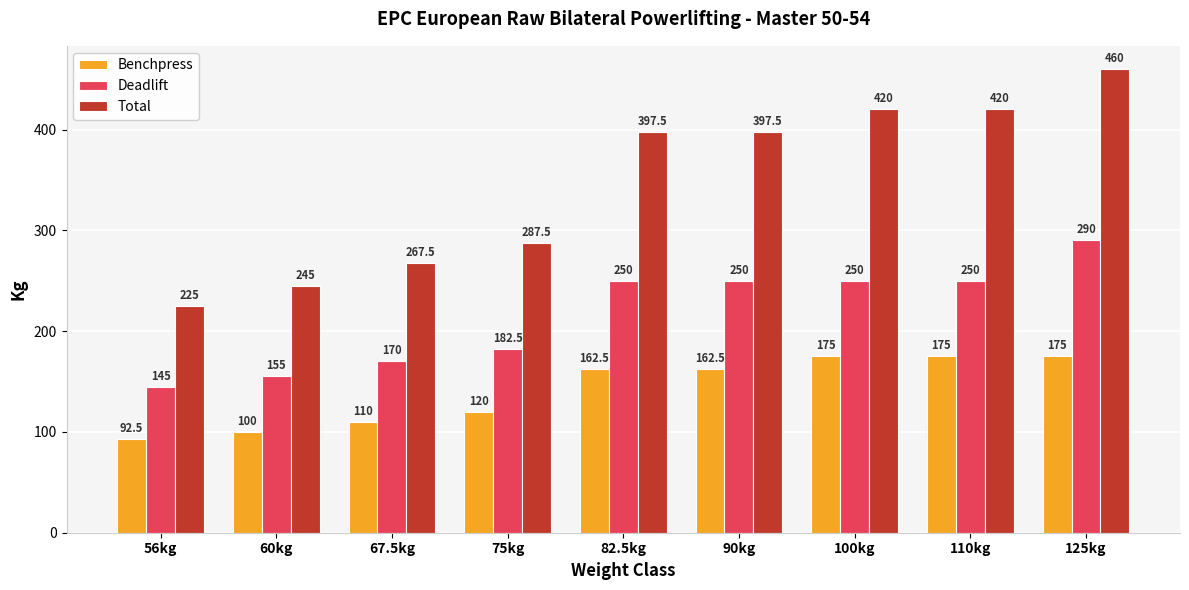

Count the Benchpress values in the range 110 to 175.

7